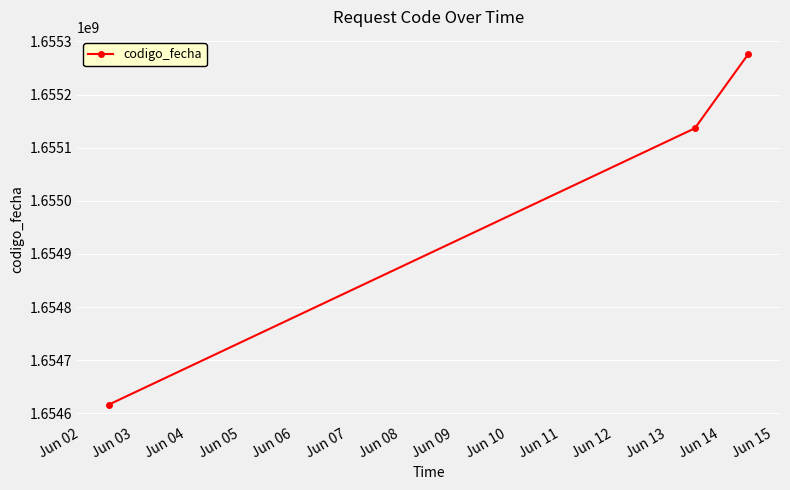

What is the difference between the maximum and minimum values?

659218